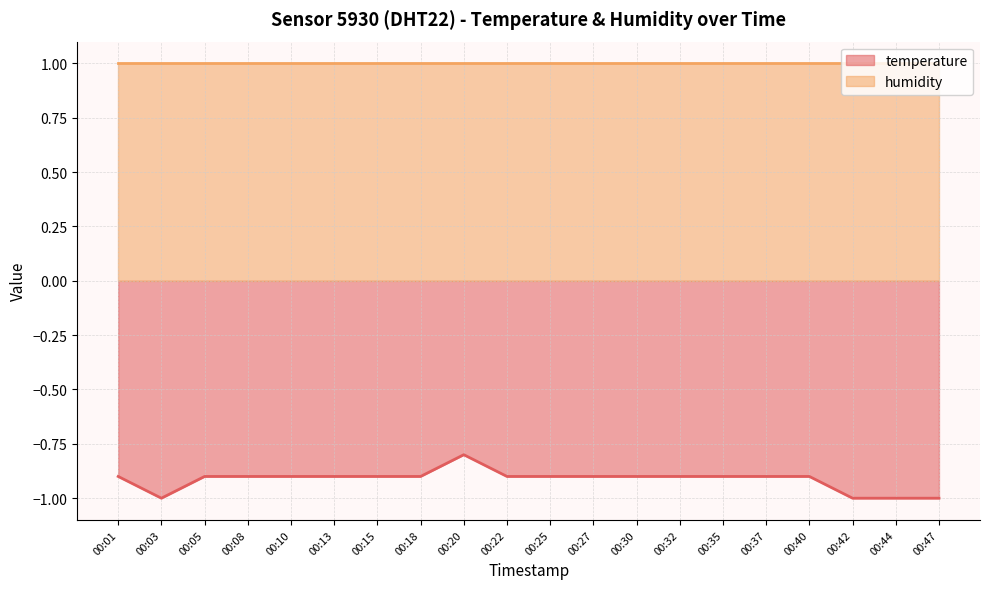

Does the chart display data point markers on the line(s)?

No